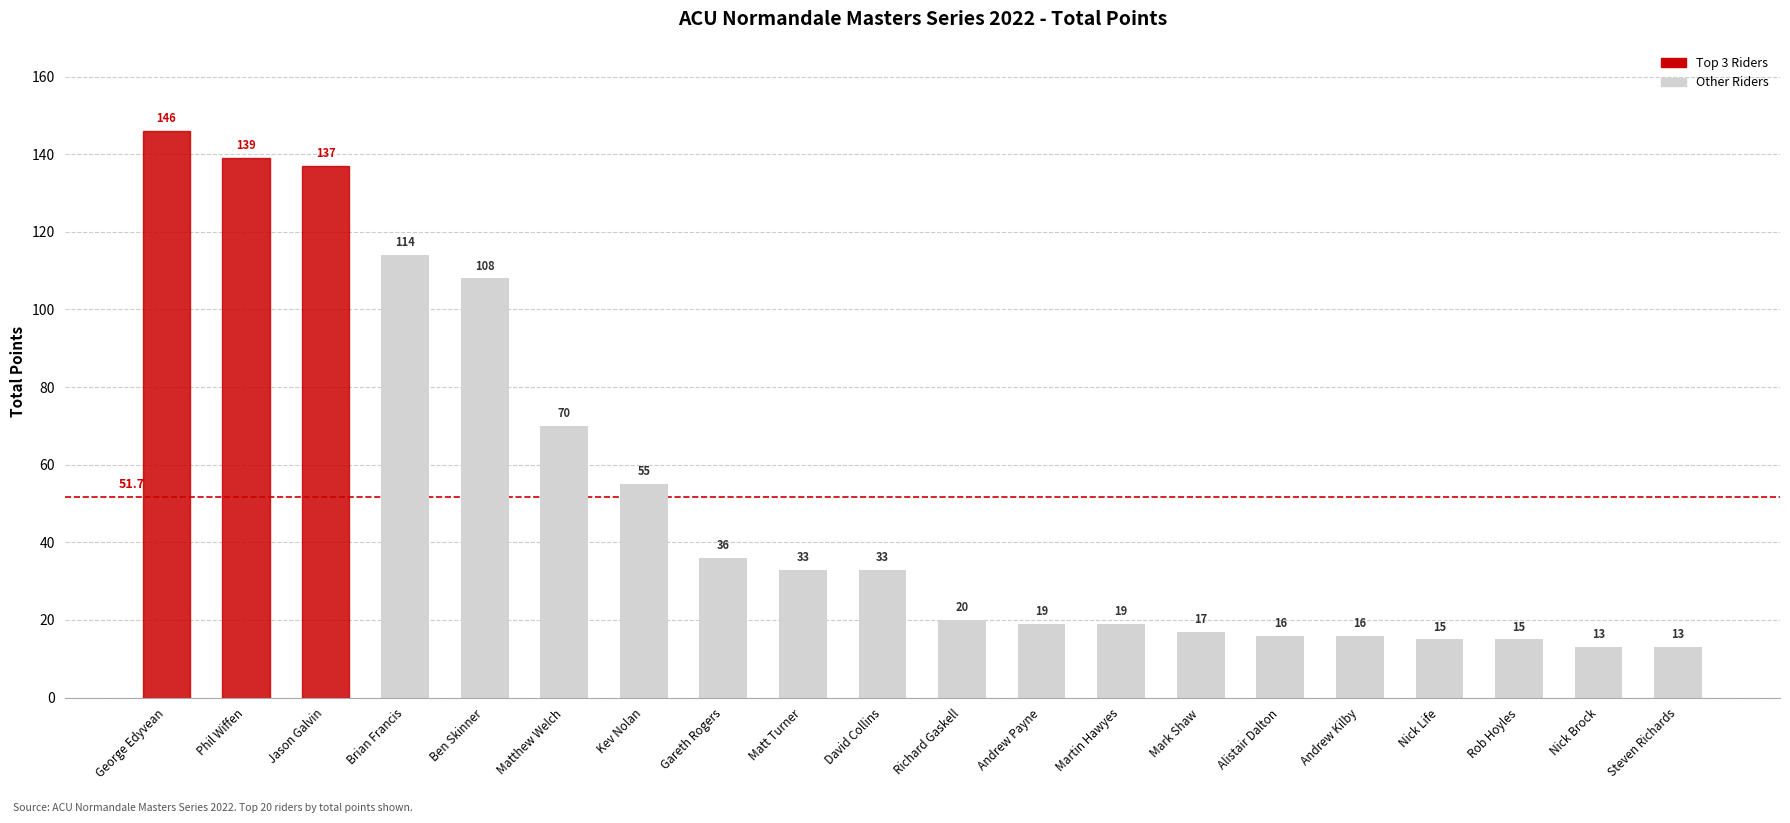

What is the sum of all values?

1034